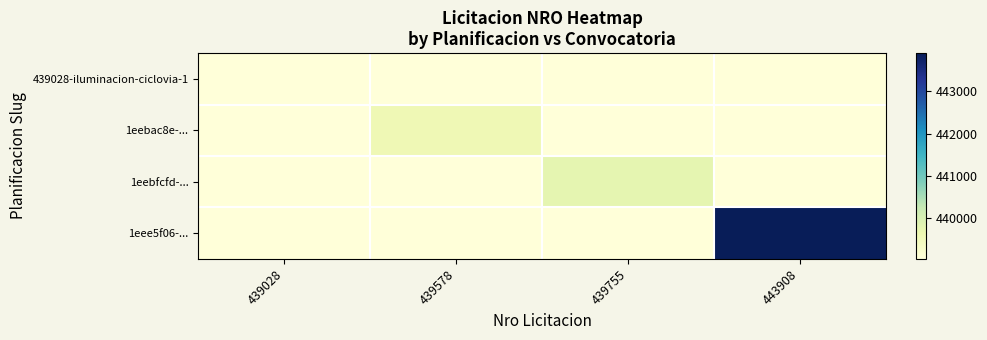

At which category is the sum across all series the highest?

443908